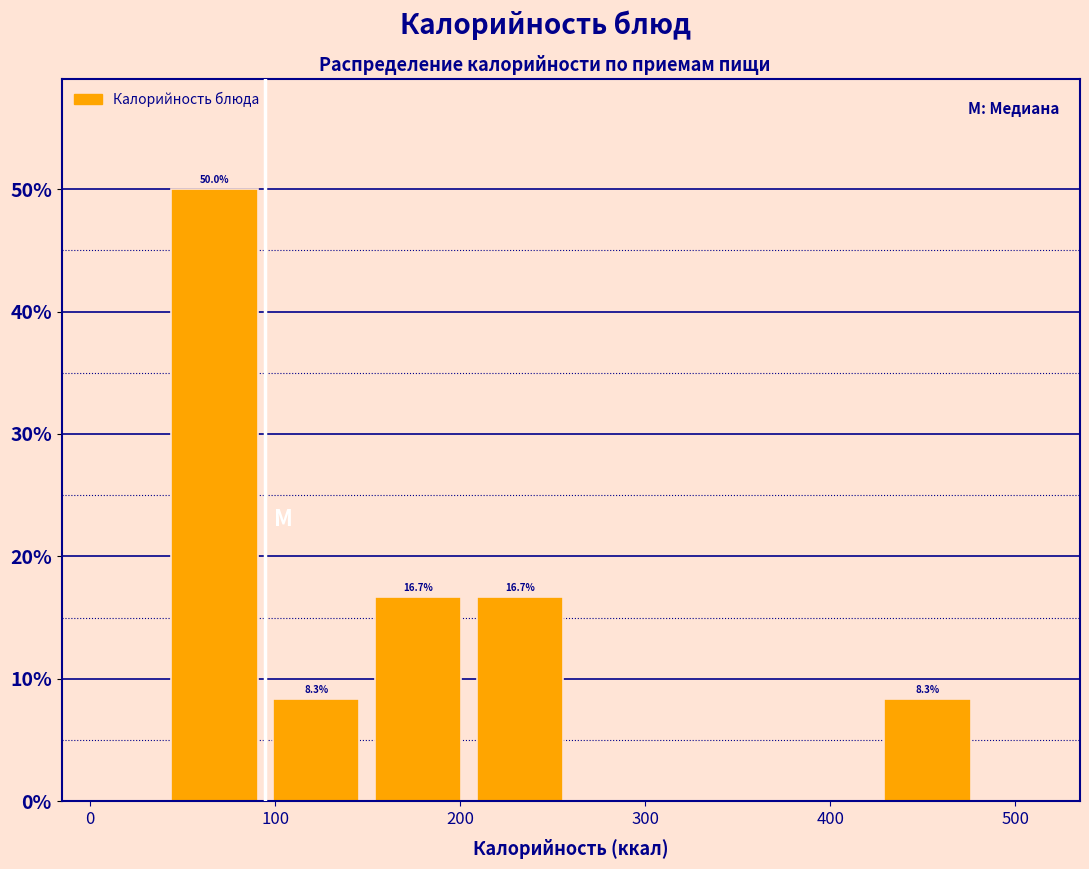

Over which range of the x-axis is the bar tallest?

40 to 90